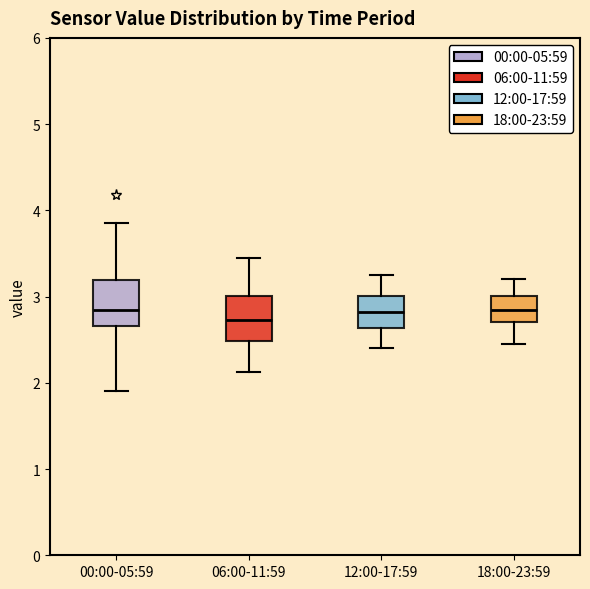

Where is the upper edge of the box for 06:00-11:59 on the y-axis? The values are not printed on the chart, so give them approximately, as read against the axis.

3.0